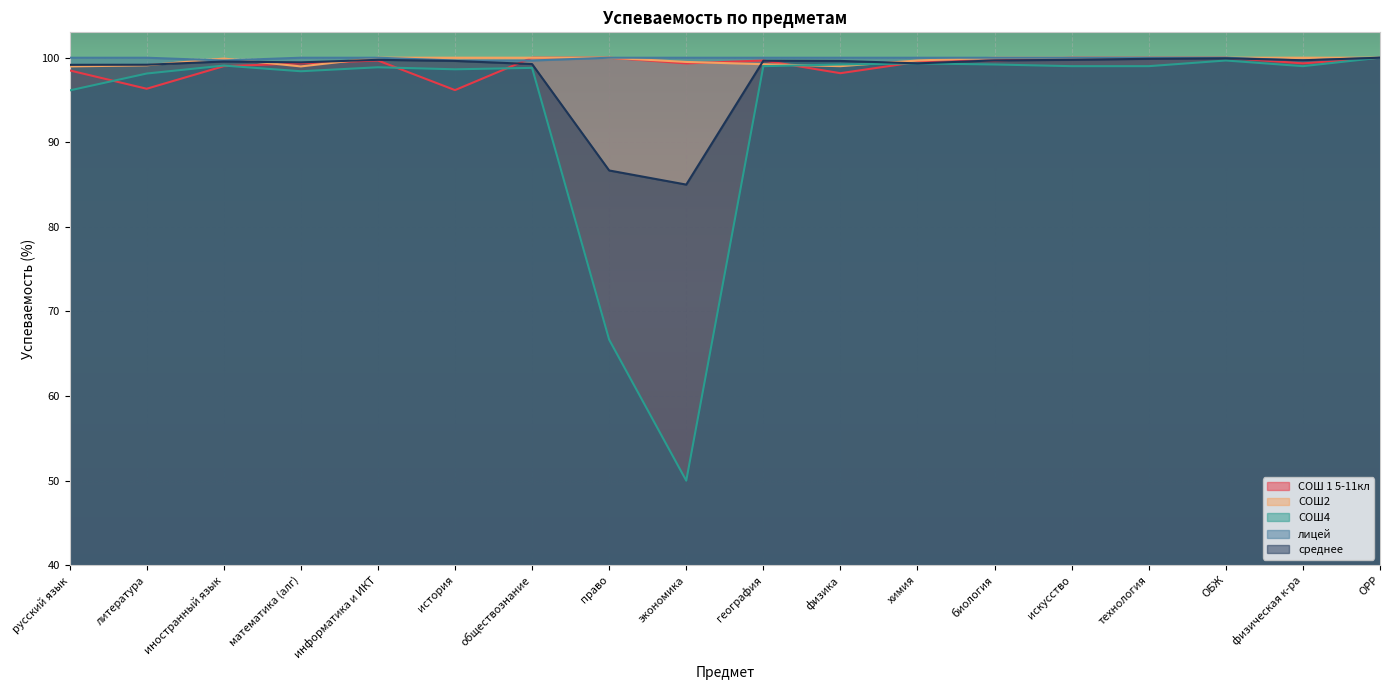

Is it true that СОШ2 equals 99.0 at русский язык?

True